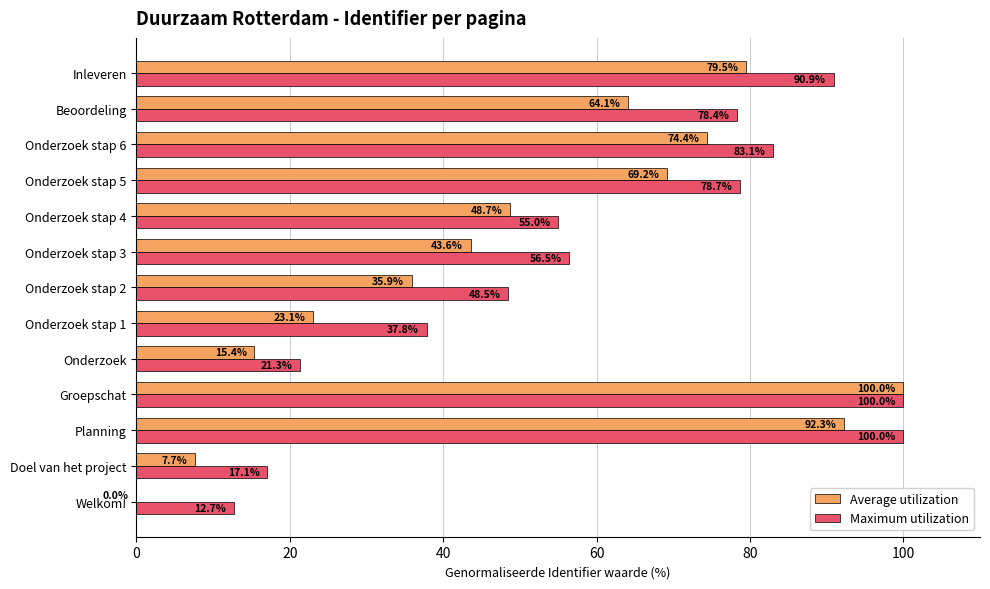

True or false: Maximum utilization has a value of 81.7 at Onderzoek stap 2.

False